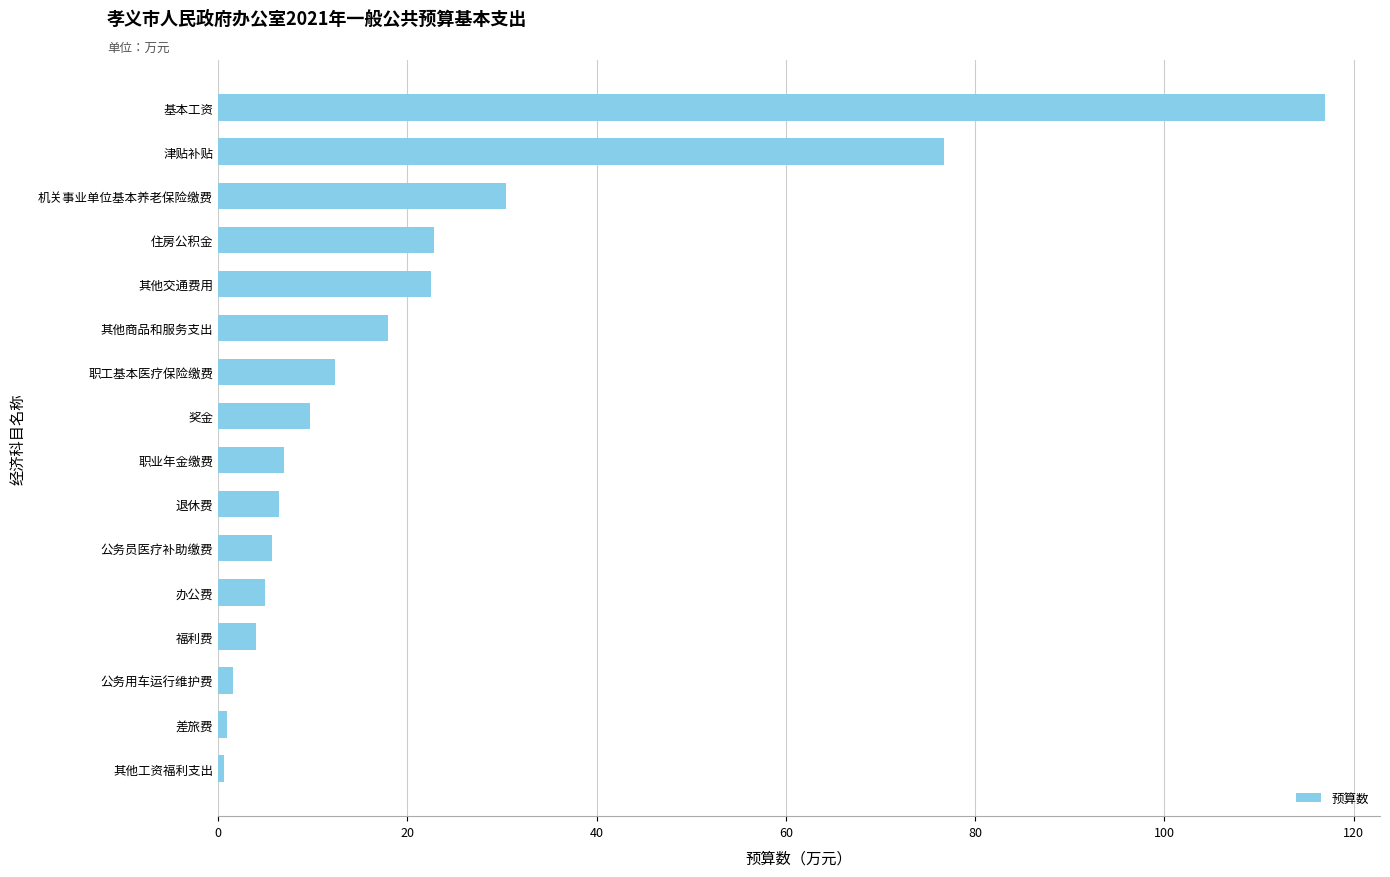

At which label is the value closest to 58?

津贴补贴